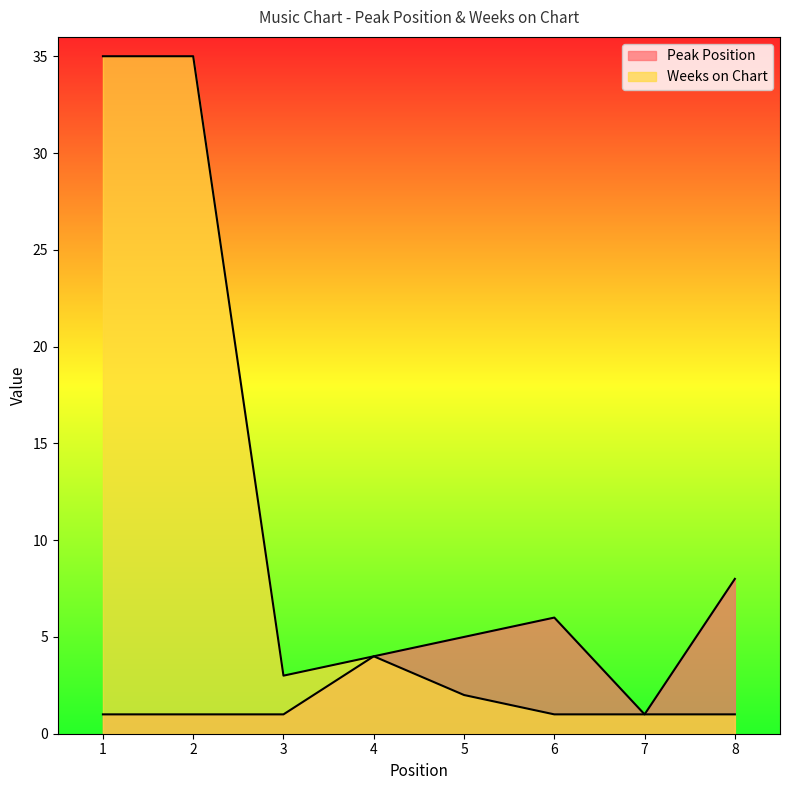

What is the total value across all series at 5?

7